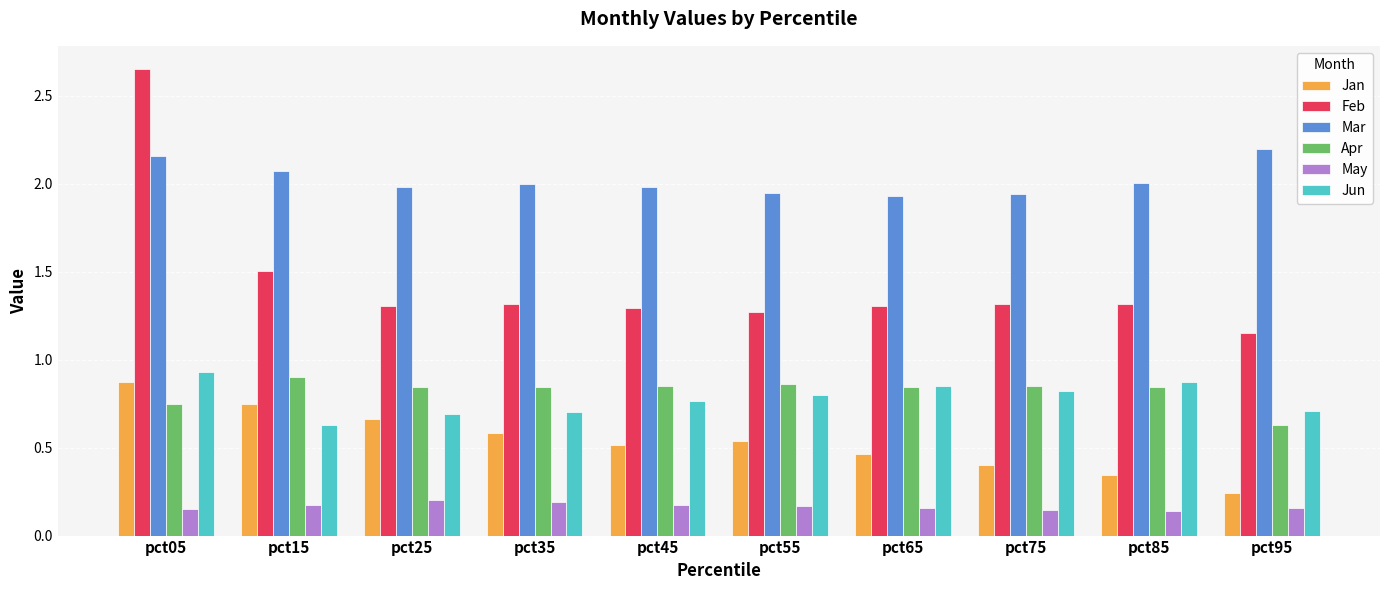

Does the chart contain any negative values?

No